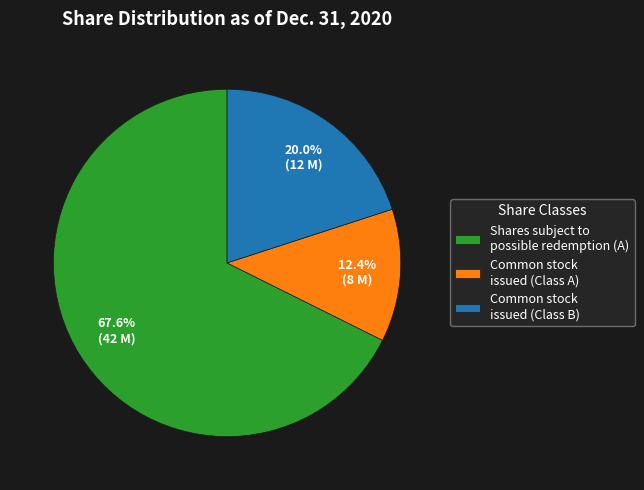

Approximately how many times larger is the value at Common stock issued (Class B) compared to Common stock issued (Class A)?

1.6